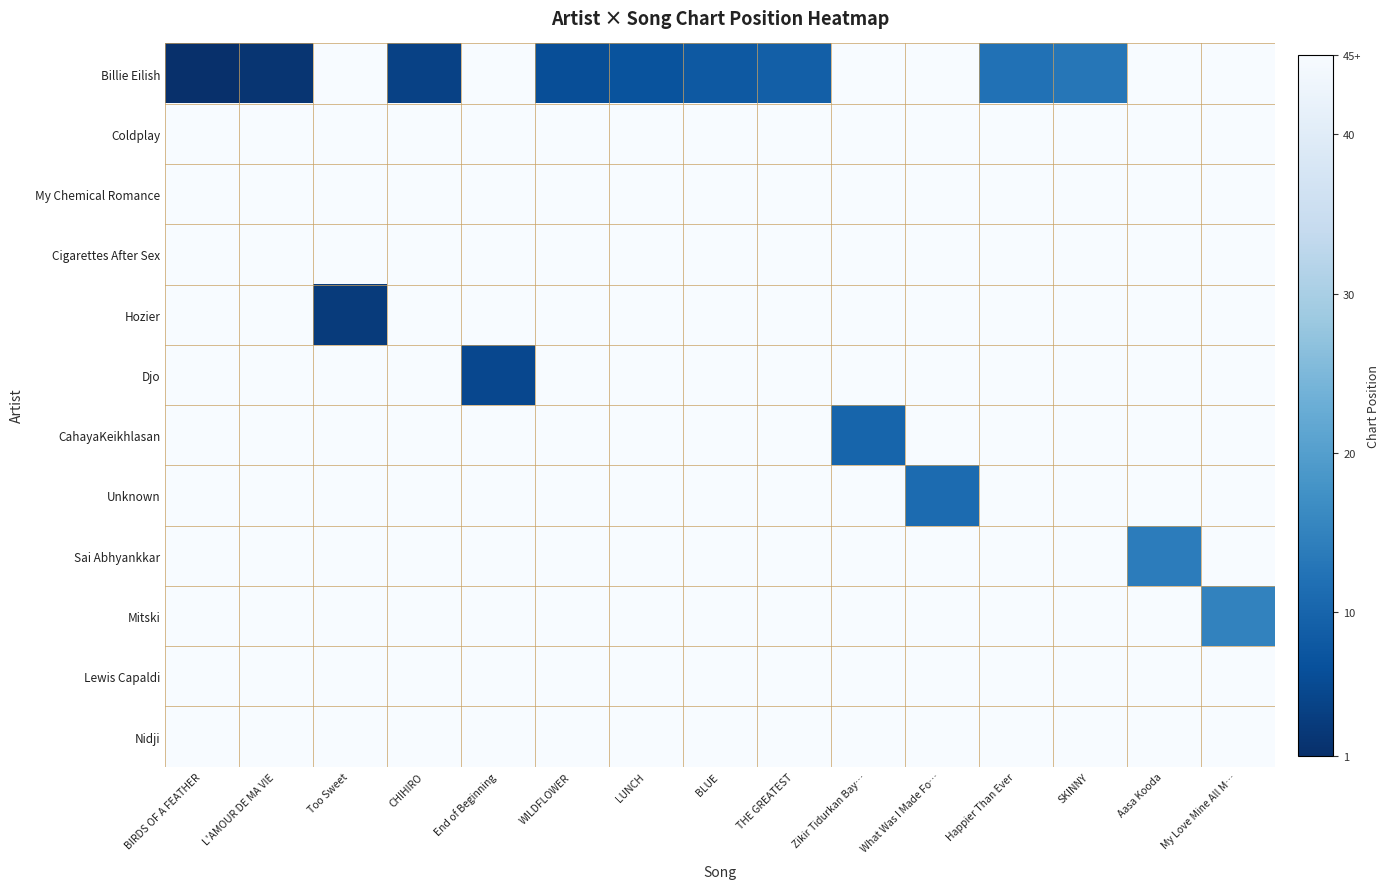

What is the total value across all series at BIRDS OF A FEATHER?

496